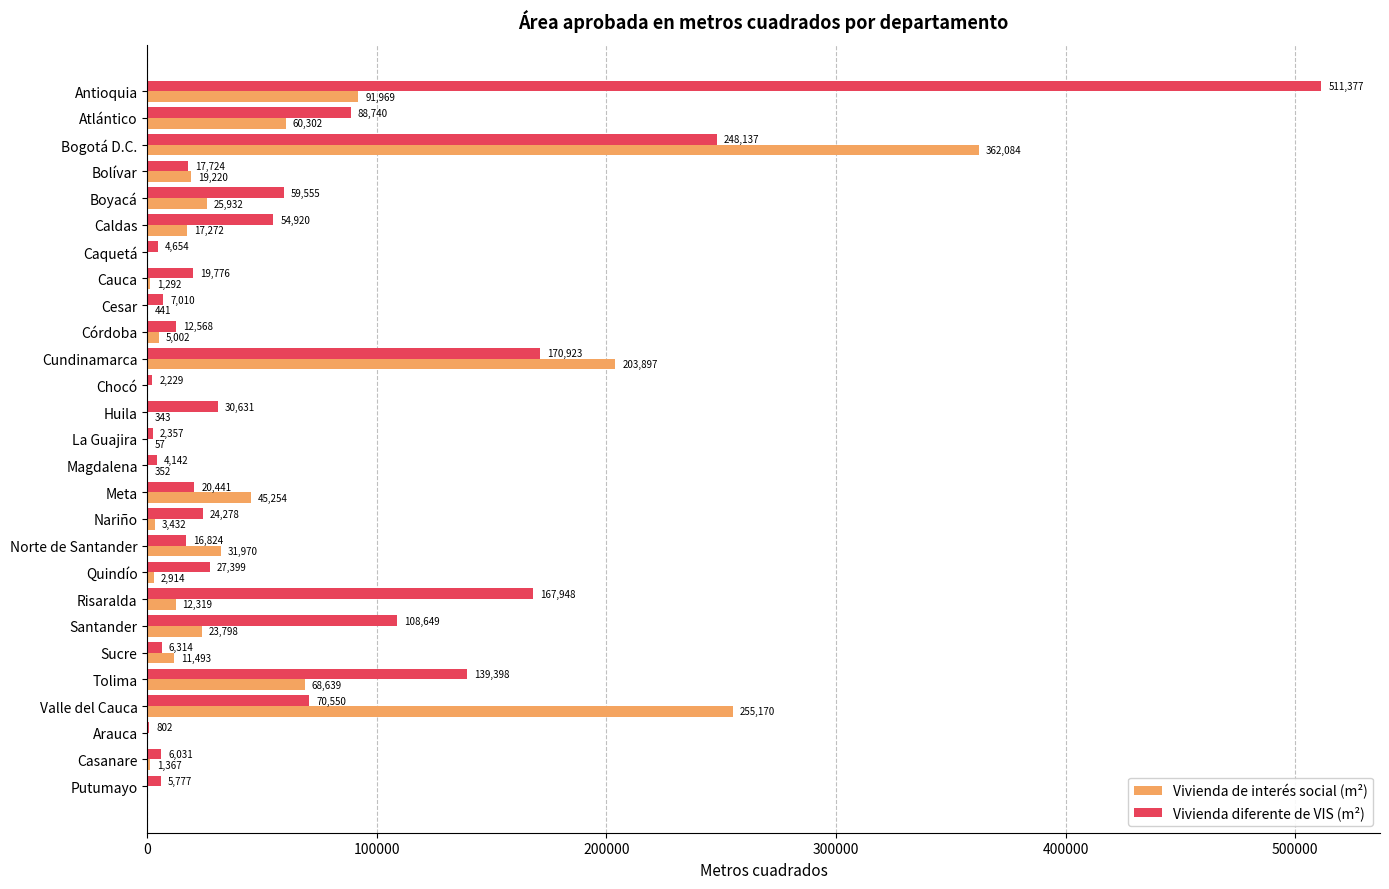

What is the sum of all Vivienda de interés social (m²) values?

1244519